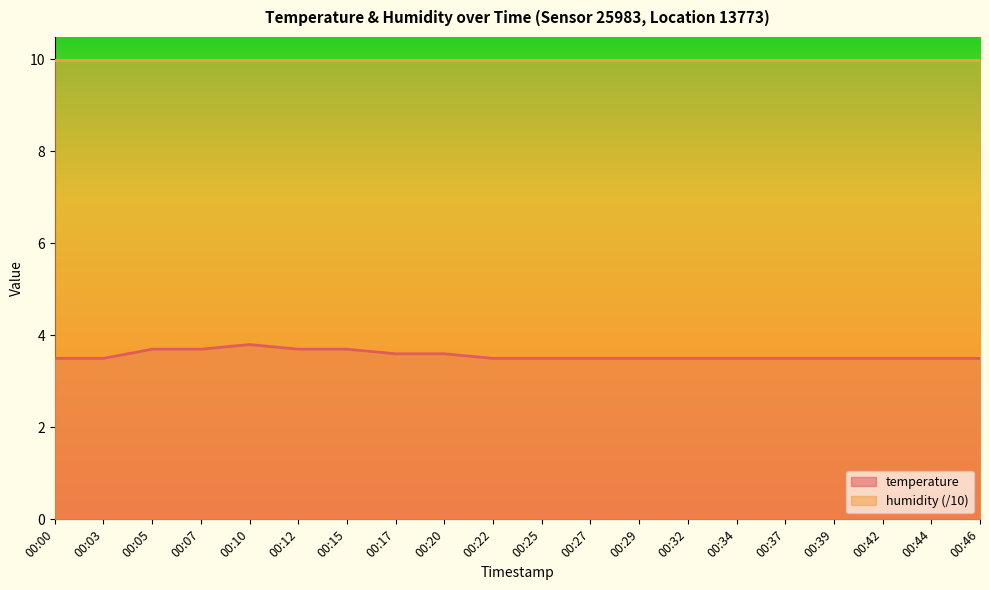

True or false: the data shows 3.7 at 00:07.

True